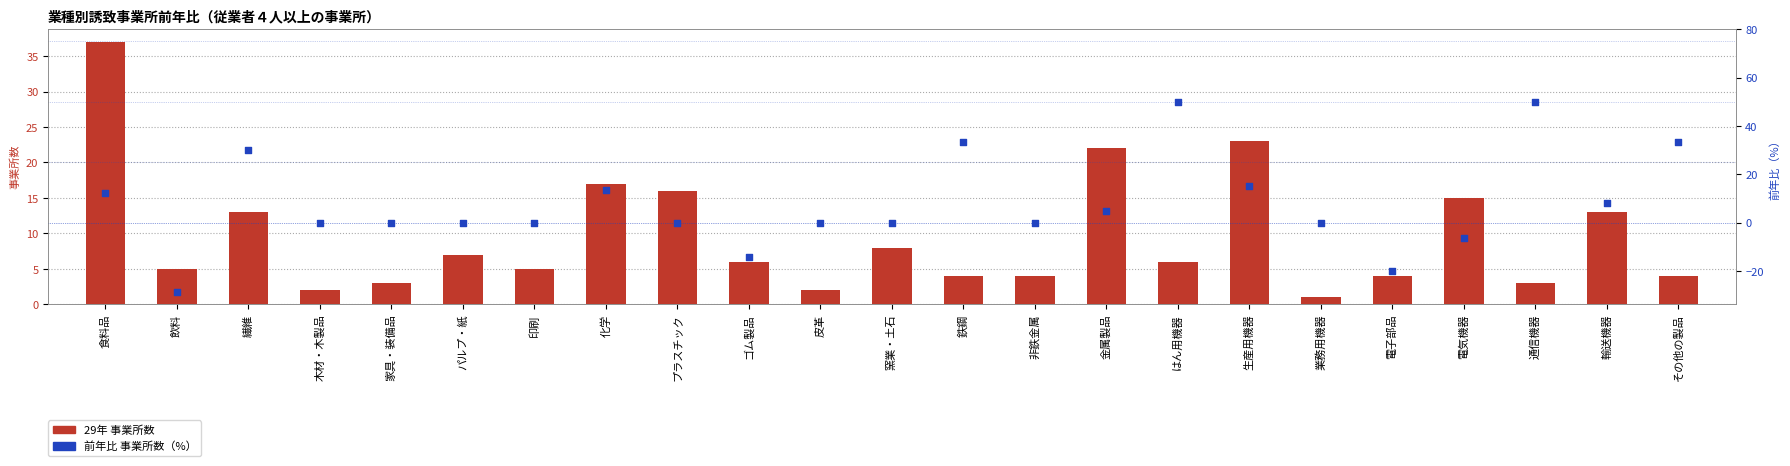

Which series has the largest total across all categories?

29年 事業所数